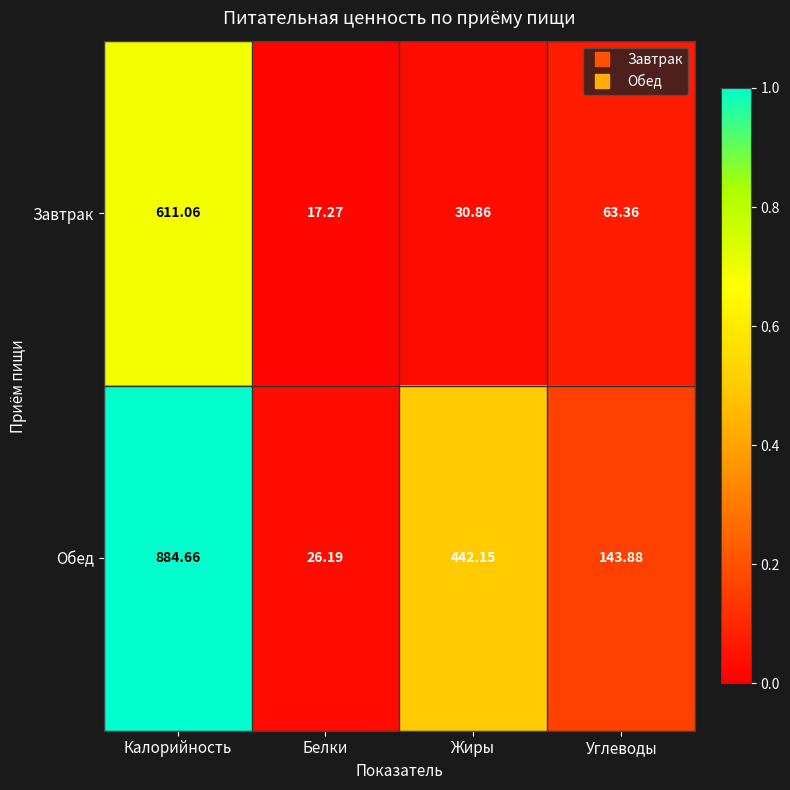

Which series has the largest total across all categories?

Обед